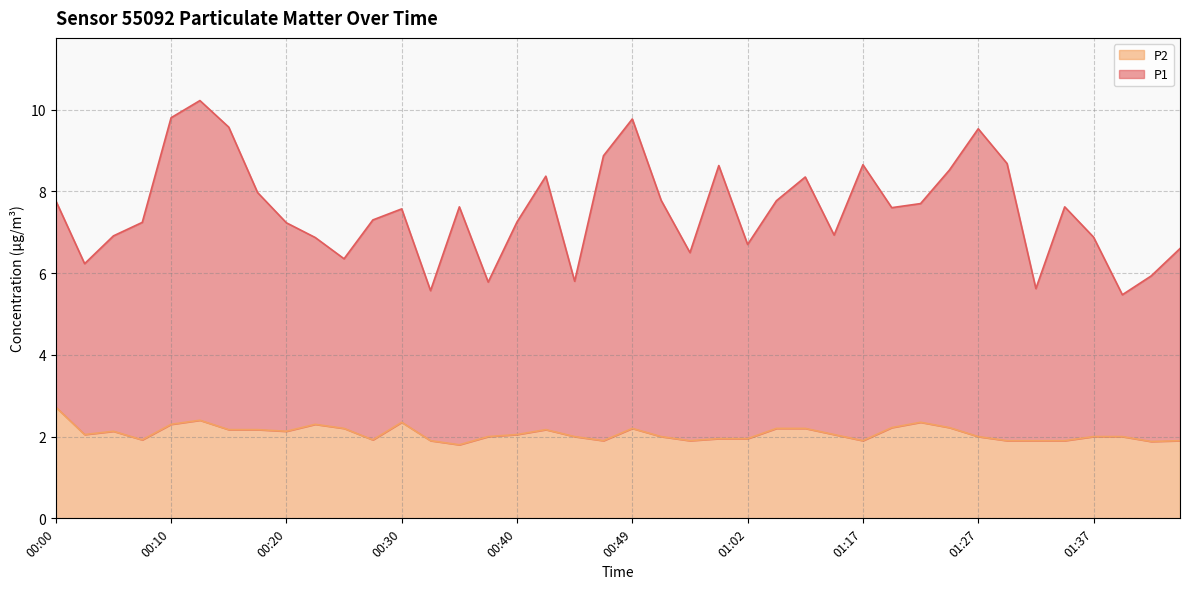

True or false: P2 and P1 intersect in this chart.

False